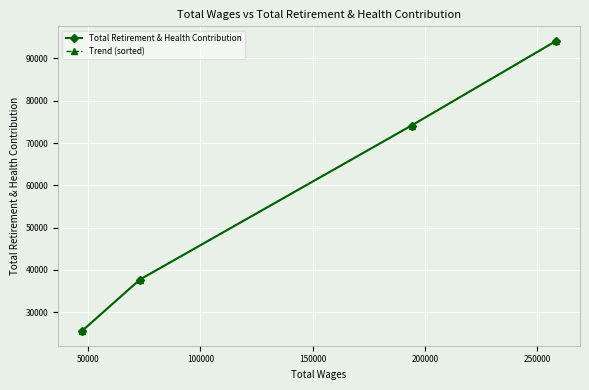

What is the lowest value of the Total Retirement & Health Contribution series?

25506